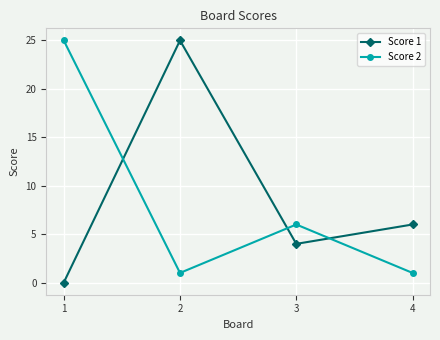

Reading right to left, extract all data points from this chart.

Score 1: 6	4	25	0
Score 2: 1	6	1	25